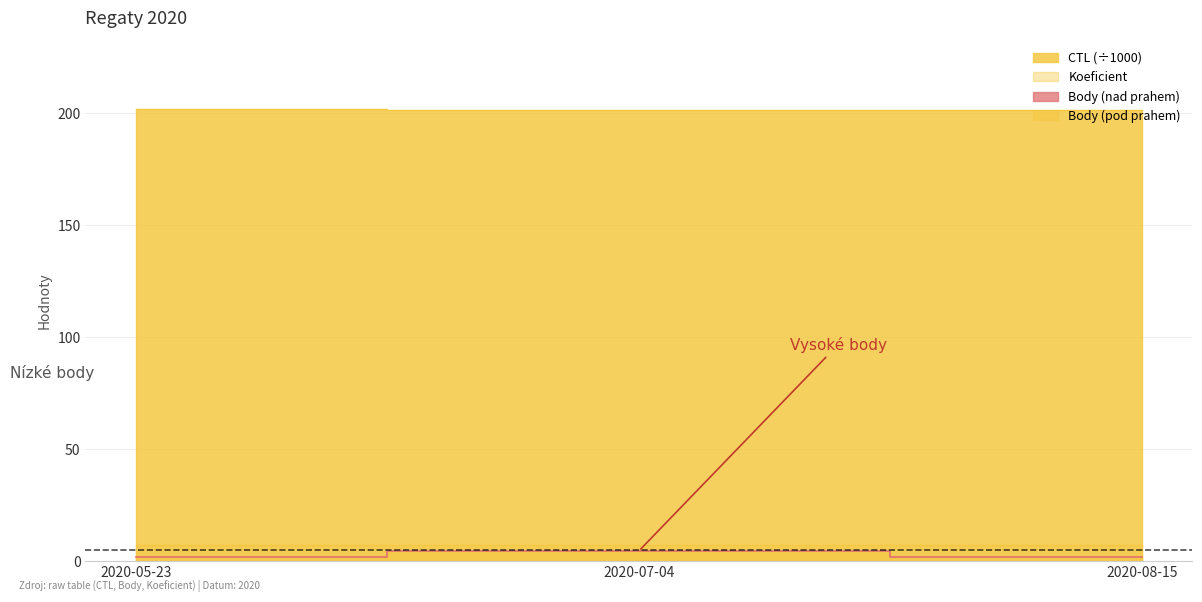

How many CTL values are between 201 and 202?

2